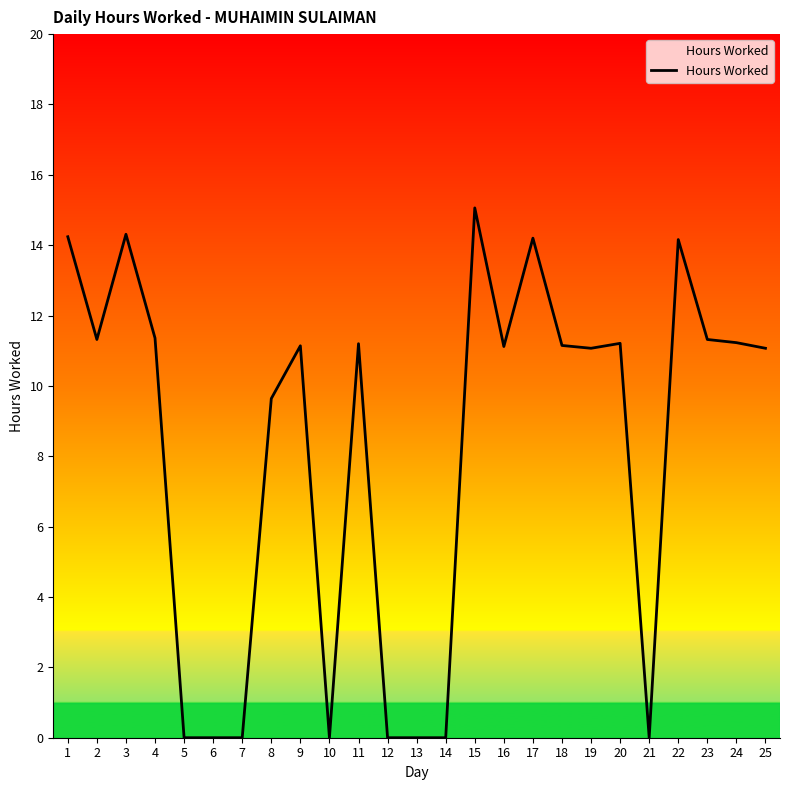

How many lines are shown in the chart?

1